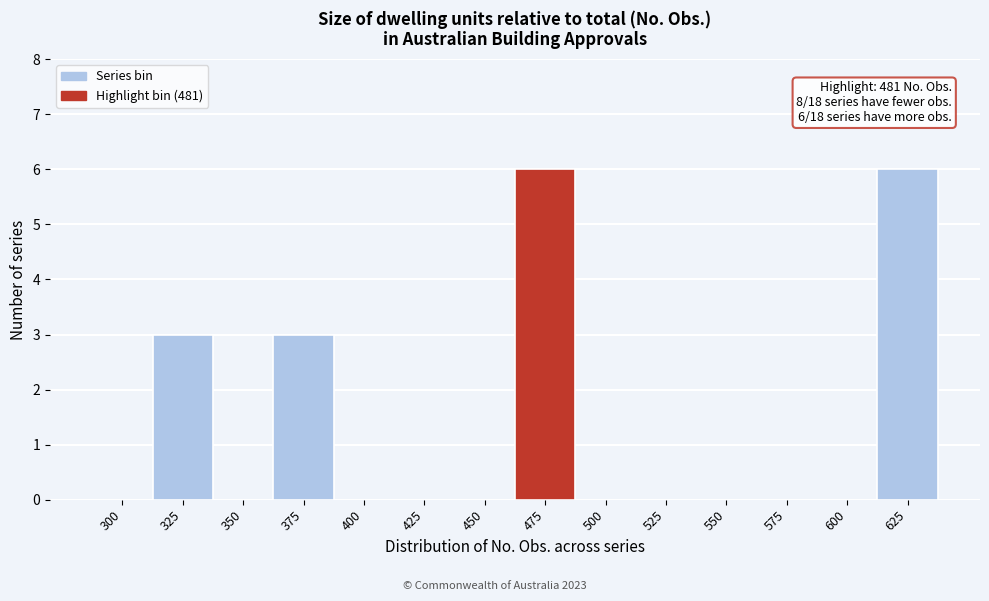

Reading left to right, extract all data points from this chart.

300=0	325=3	350=0	375=3	400=0	425=0	450=0	475=6	500=0	525=0	550=0	575=0	600=0	625=6